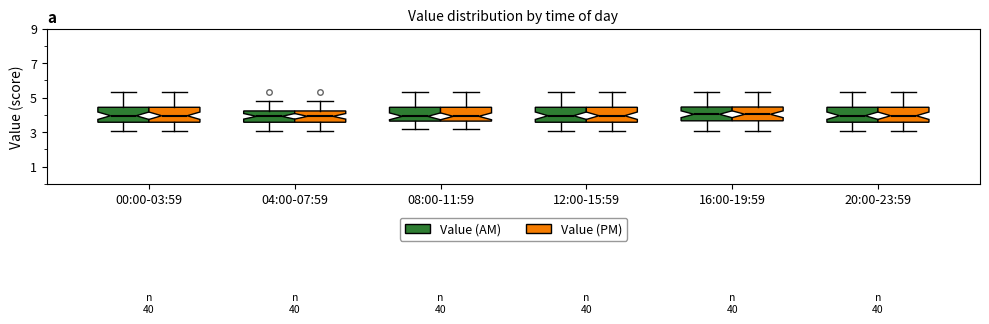

Reading left to right, transcribe this box plot: for each box, give where its median line is, the range the box spans, and where its two whiskers end, as read against the y-axis. The values are not printed on the chart, so give them approximately, as read against the axis.

00:00-03:59 (Value (AM)): median 4.0, box 3.6 to 4.4, whiskers 3.0 to 5.4
00:00-03:59 (Value (PM)): median 4.0, box 3.6 to 4.4, whiskers 3.0 to 5.4
04:00-07:59 (Value (AM)): median 4.0, box 3.6 to 4.2, whiskers 3.0 to 4.8
04:00-07:59 (Value (PM)): median 4.0, box 3.6 to 4.2, whiskers 3.0 to 4.8
08:00-11:59 (Value (AM)): median 4.0, box 3.6 to 4.4, whiskers 3.2 to 5.4
08:00-11:59 (Value (PM)): median 4.0, box 3.6 to 4.4, whiskers 3.2 to 5.4
12:00-15:59 (Value (AM)): median 4.0, box 3.6 to 4.4, whiskers 3.0 to 5.4
12:00-15:59 (Value (PM)): median 4.0, box 3.6 to 4.4, whiskers 3.0 to 5.4
16:00-19:59 (Value (AM)): median 4.0, box 3.6 to 4.4, whiskers 3.0 to 5.4
16:00-19:59 (Value (PM)): median 4.0, box 3.6 to 4.4, whiskers 3.0 to 5.4
20:00-23:59 (Value (AM)): median 4.0, box 3.6 to 4.4, whiskers 3.0 to 5.4
20:00-23:59 (Value (PM)): median 4.0, box 3.6 to 4.4, whiskers 3.0 to 5.4